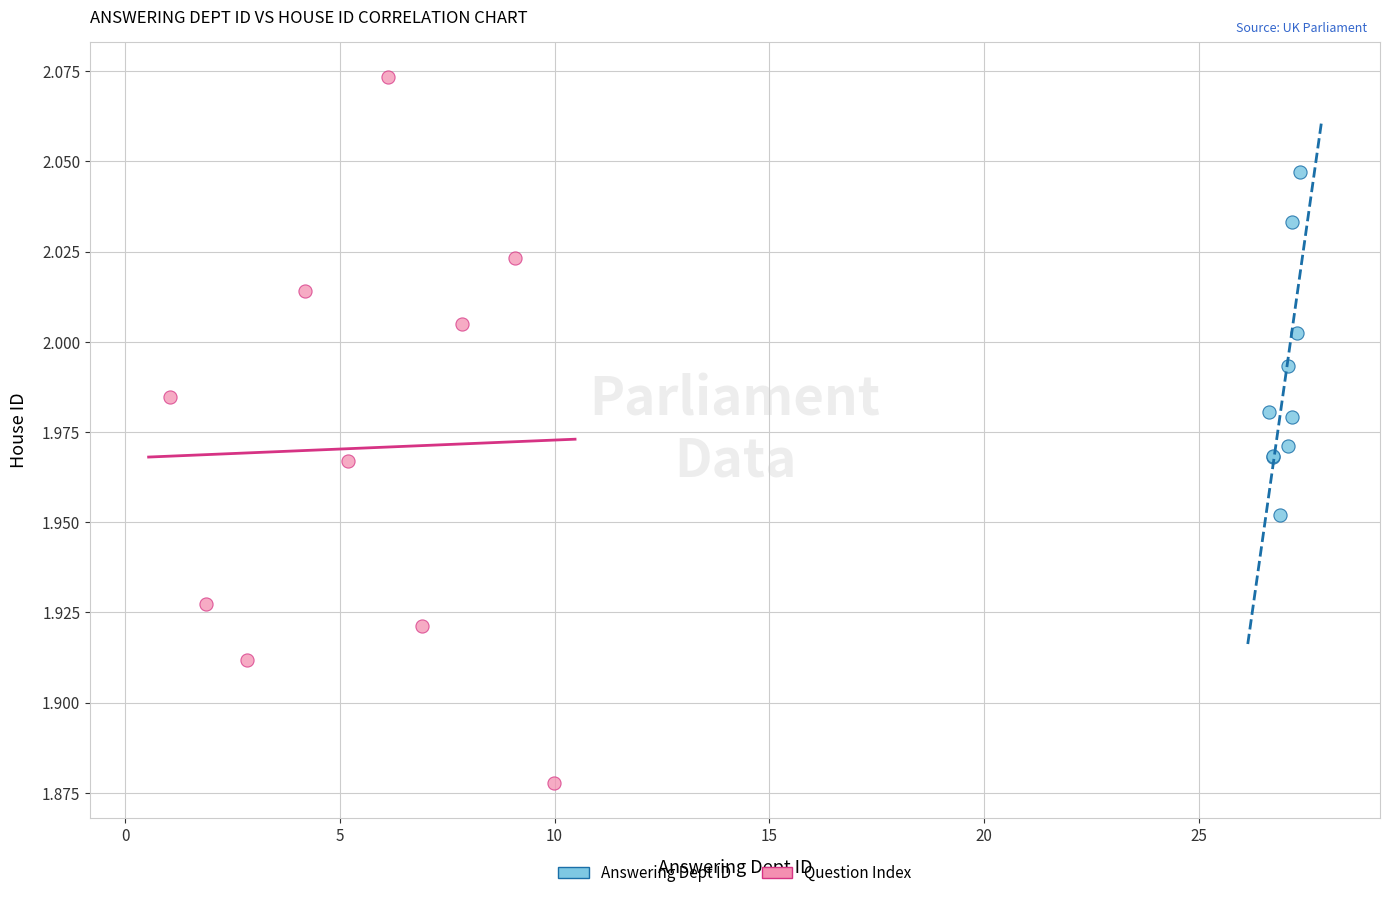

What are all the series names shown in the legend?

Answering Dept ID, Question Index